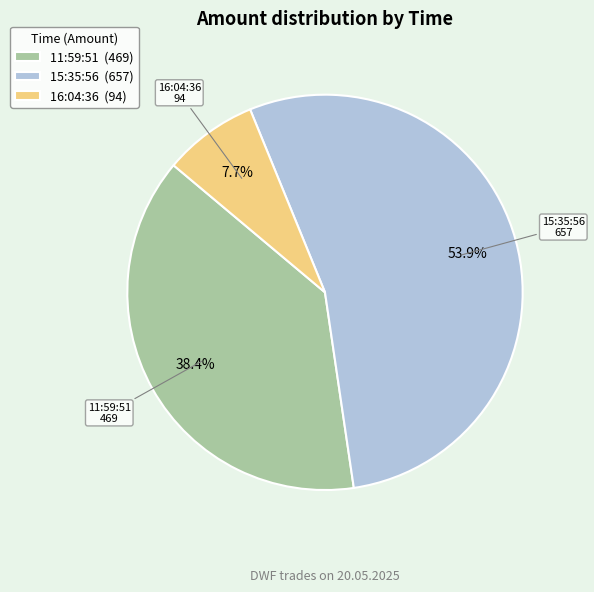

Between 11:59:51 and 16:04:36, which is larger?

11:59:51